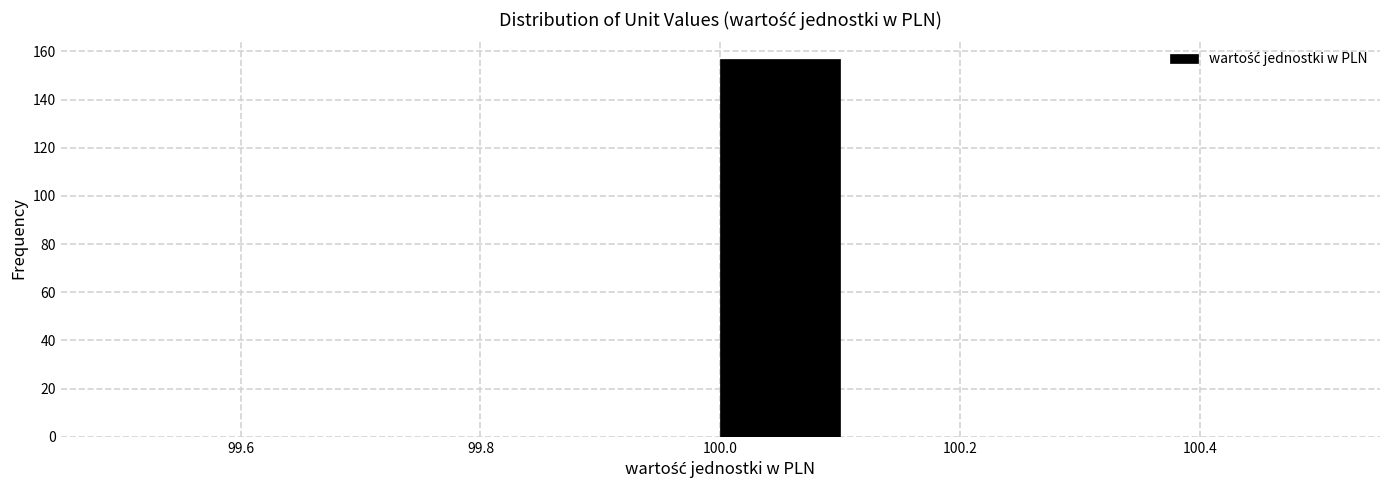

Reading left to right, transcribe this chart: for each bar, give the range it covers on the x-axis and its height. The values are not printed on the chart, so give them approximately, as read against the axis.

99.5 to 99.6: 0
99.6 to 99.7: 0
99.7 to 99.8: 0
99.8 to 99.9: 0
99.9 to 100.0: 0
100.0 to 100.1: 158
100.1 to 100.2: 0
100.2 to 100.3: 0
100.3 to 100.4: 0
100.4 to 100.5: 0